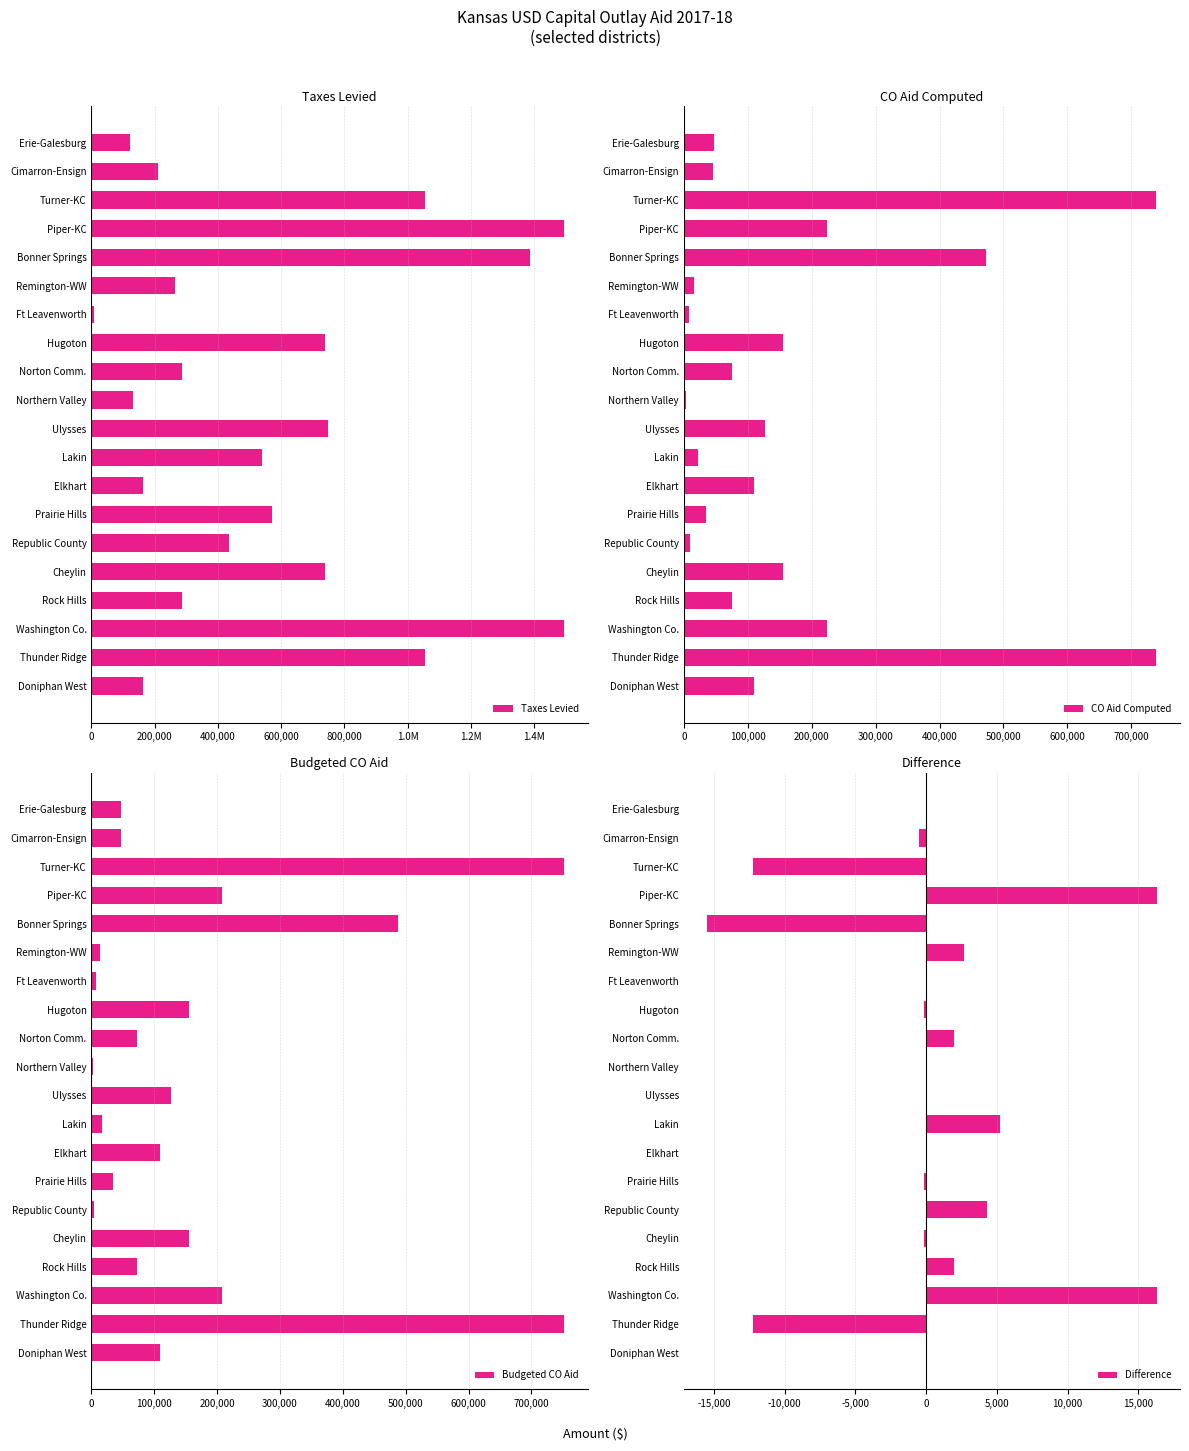

What is the sum of all CO Aid Computed values?

3389874